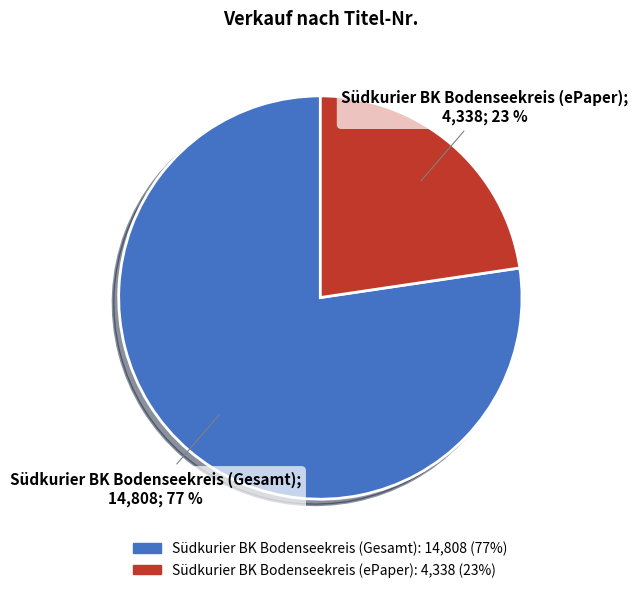

Count the number of slices in the pie.

2